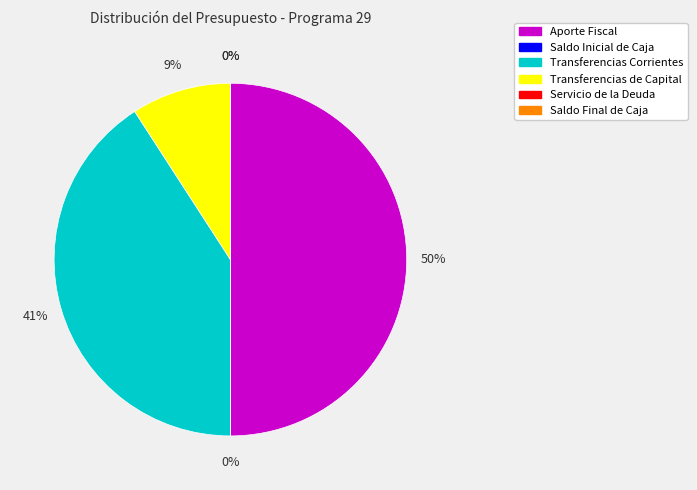

True or false: Transferencias Corrientes accounts for 29% of the total.

False